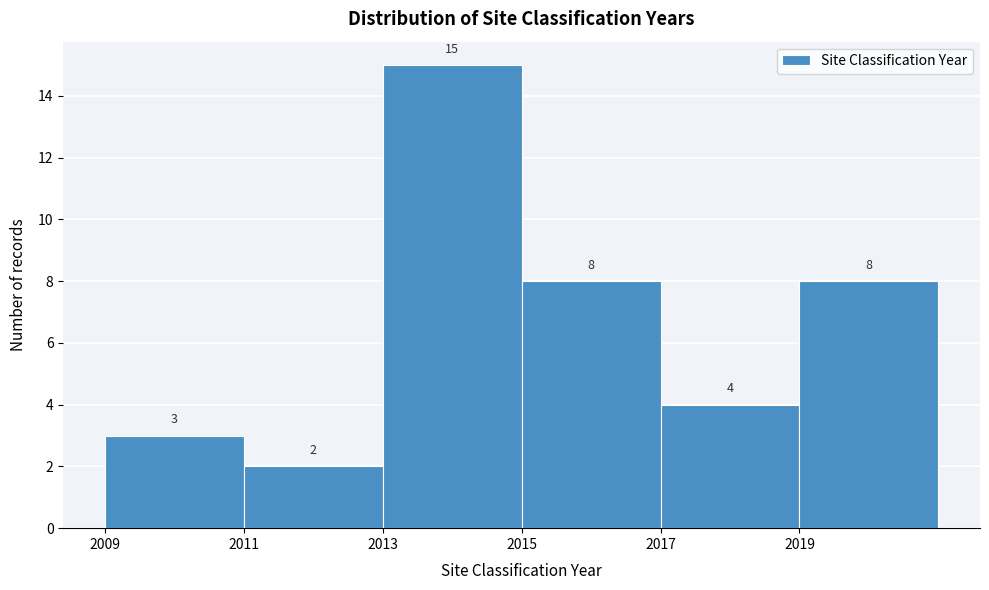

Reading left to right, what are all the values shown in this chart?

3	2	15	8	4	8